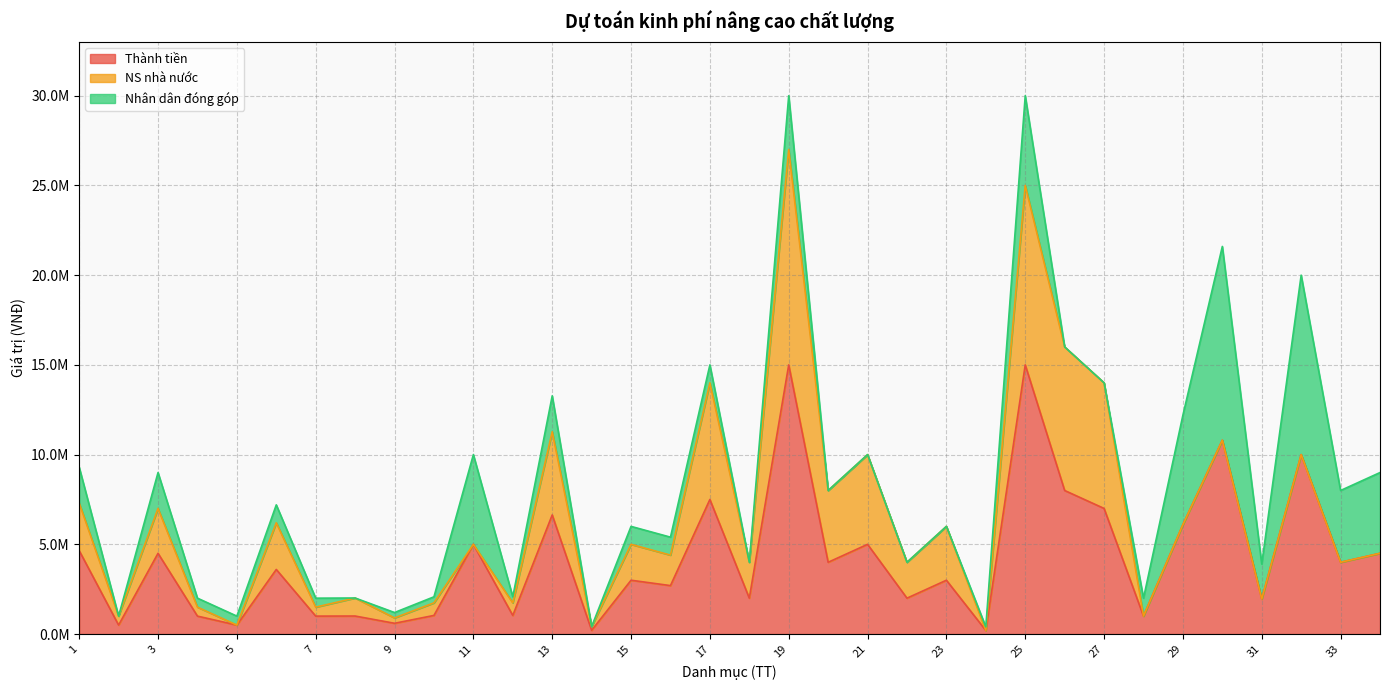

Reading left to right, what are all the values shown in this chart?

Thành tiền: 4650000	500000	4500000	1000000	500000	3600000	1000000	1004600	600000	1038000	5000000	1038000	6637800	207600	3000000	2700000	7500000	2000000	15000000	4000000	5000000	2000000	3000000	200000	15000000	8000000	7000000	1000000	6100000	10800000	1950000	10000000	4000000	4500000
NS nhà nước: 2650000	500000	2500000	500000	0	2600000	500000	1004600	300000	700000	0	700000	4637800	207600	2000000	1700000	6500000	2000000	12000000	4000000	5000000	2000000	3000000	0	10000000	8000000	7000000	0	0	0	0	0	0	0
Nhân dân đóng góp: 2000000	0	2000000	500000	500000	1000000	500000	0	300000	338000	5000000	338000	2000000	0	1000000	1000000	1000000	0	3000000	0	0	0	0	200000	5000000	0	0	1000000	6100000	10800000	1950000	10000000	4000000	4500000